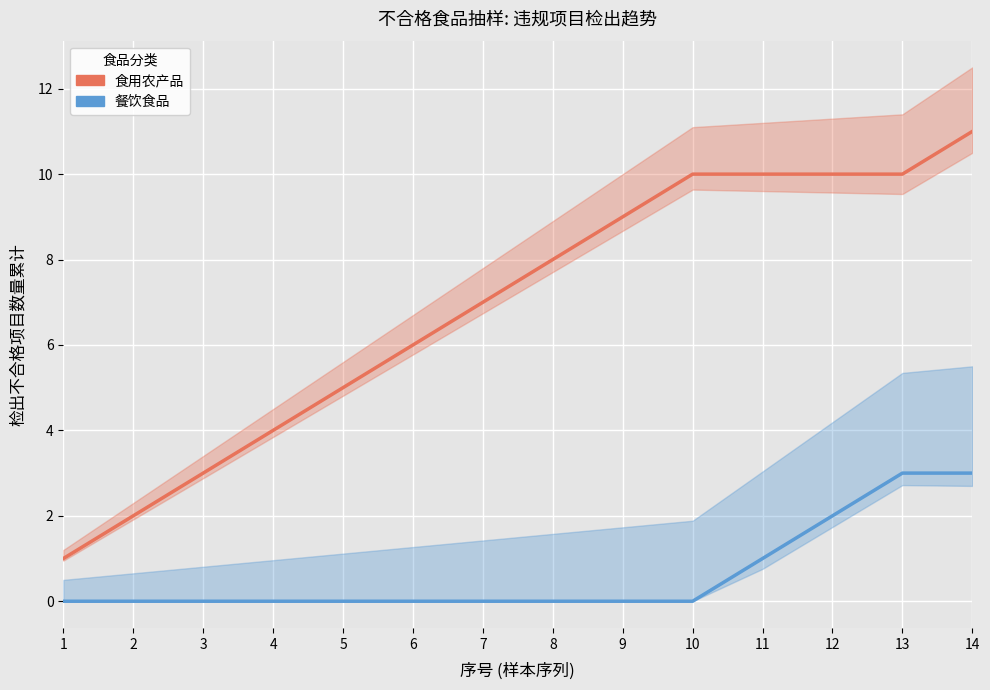

True or false: 餐饮食品 and 食用农产品 intersect in this chart.

False